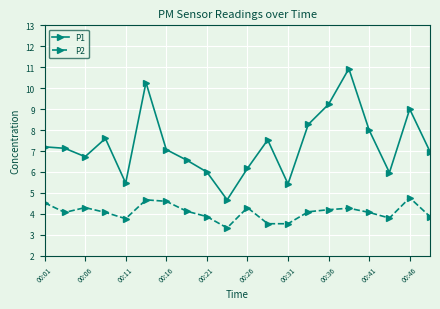

True or false: P2 and P1 cross at least once.

False